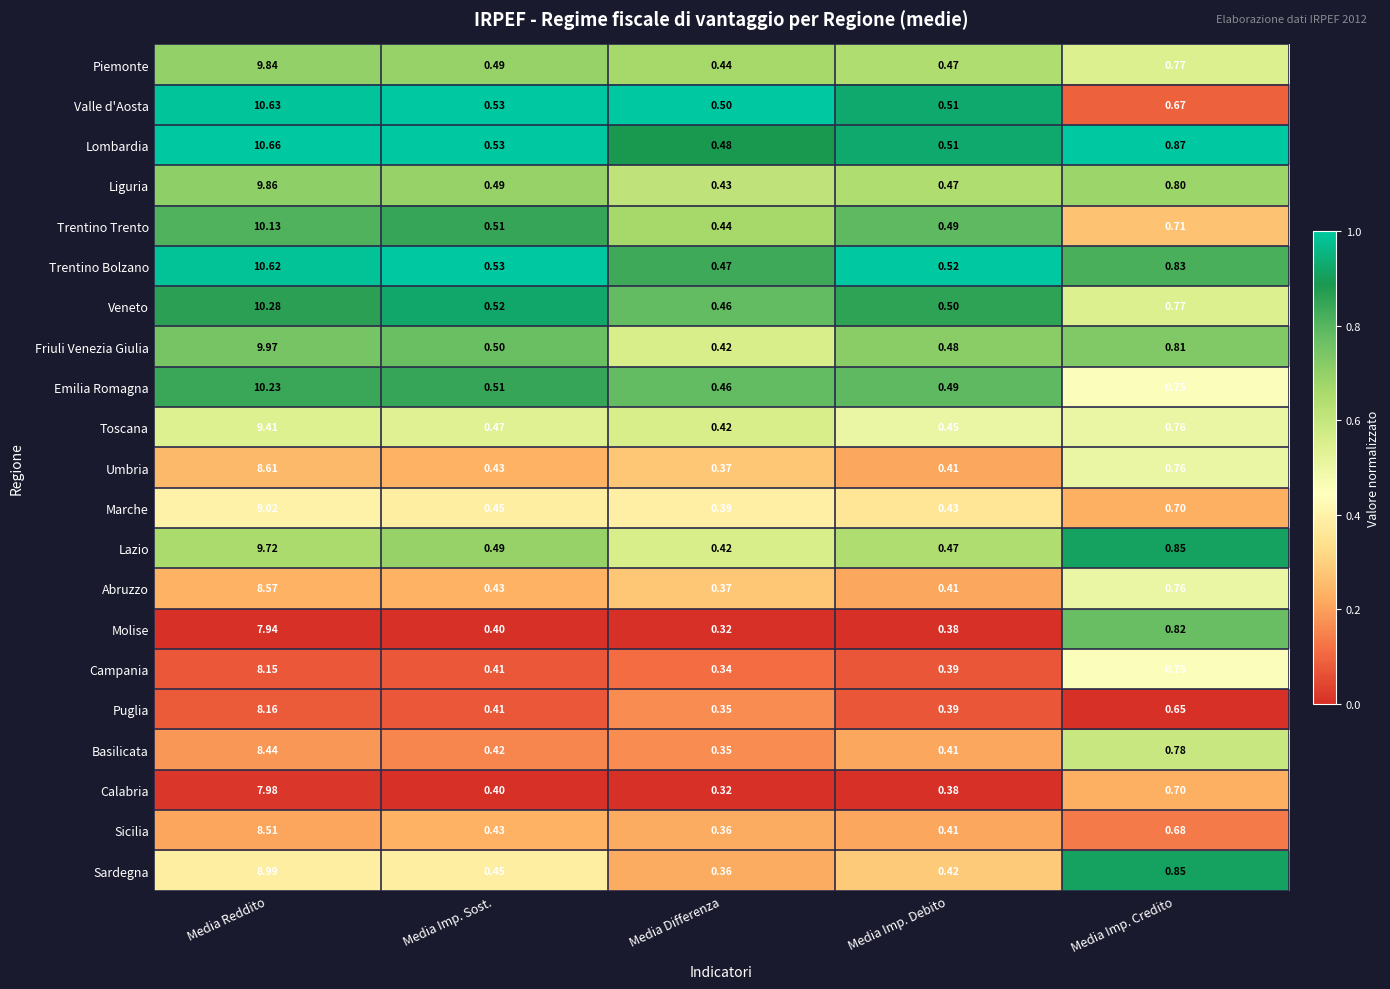

Rank the categories by Lazio value from lowest to highest.

Media Differenza, Media Imp. Debito, Media Imp. Sost., Media Imp. Credito, Media Reddito